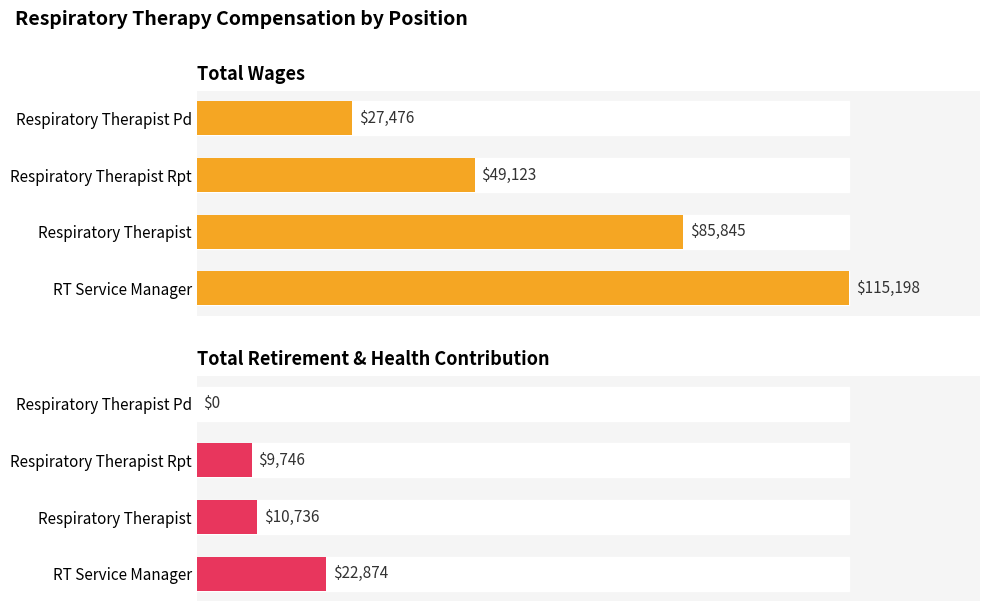

Reading left to right, extract all data points from this chart.

Total Wages: 115198	85845	49123	27476
Total Retirement & Health Contribution: 22874	10736	9746	0